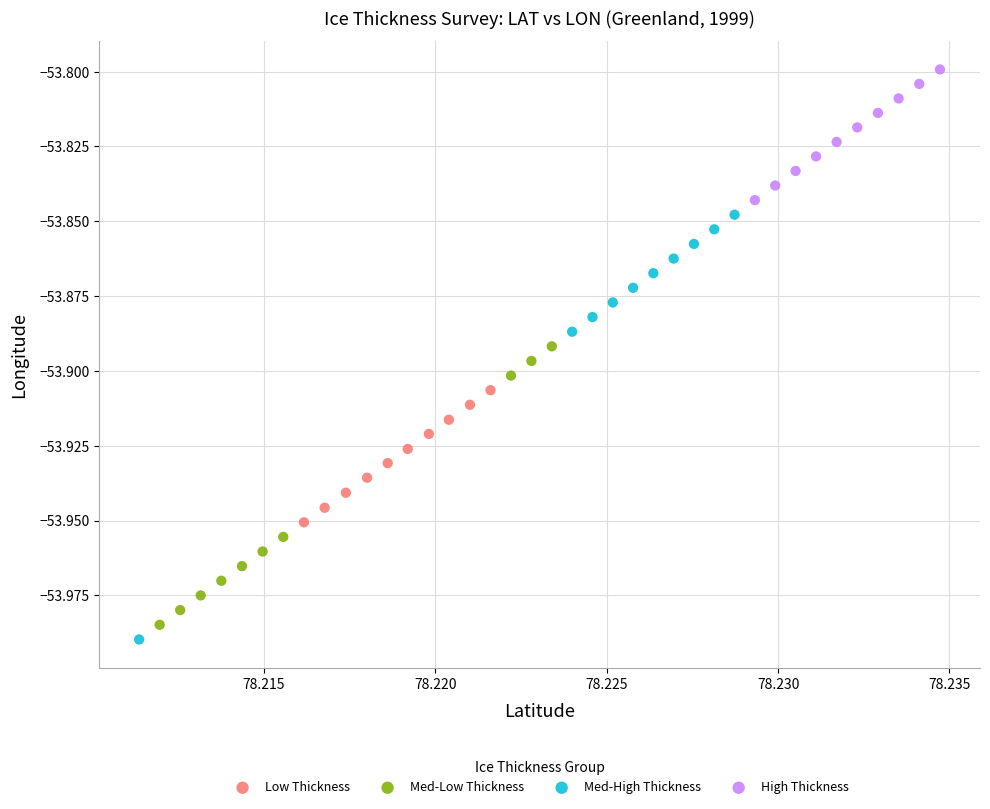

Which series has the largest Y range (max minus min)?

Med-High Thickness